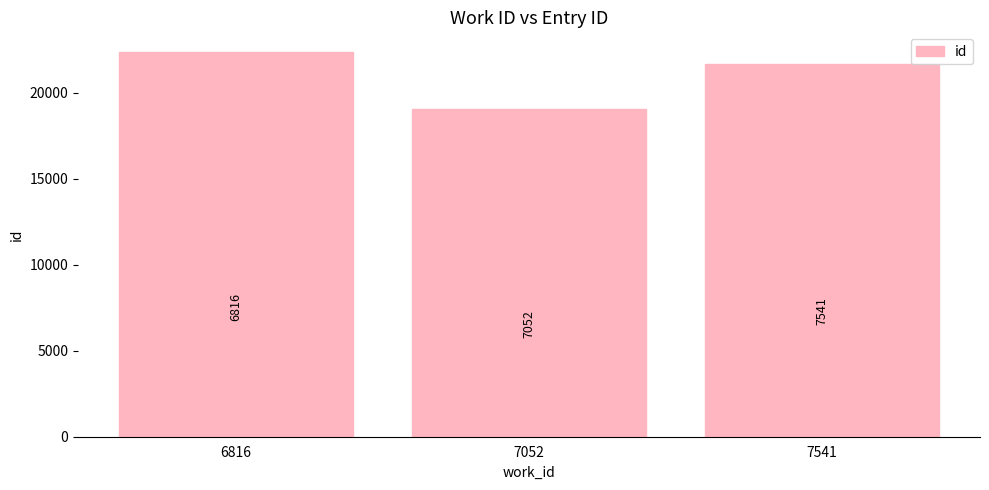

Are the bars horizontal?

No